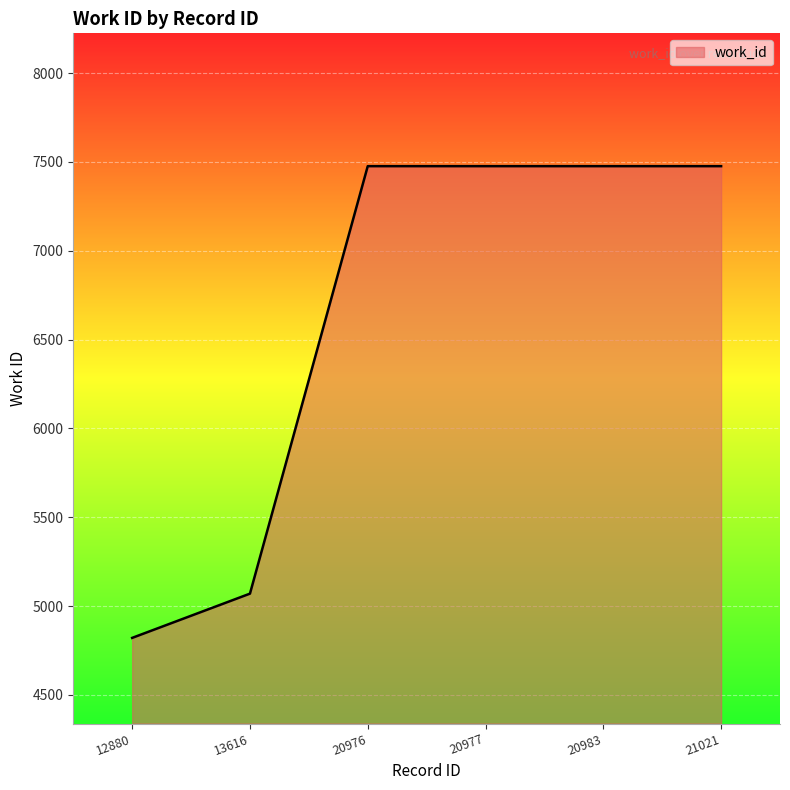

Where is the data nearest to the value 6148?

13616